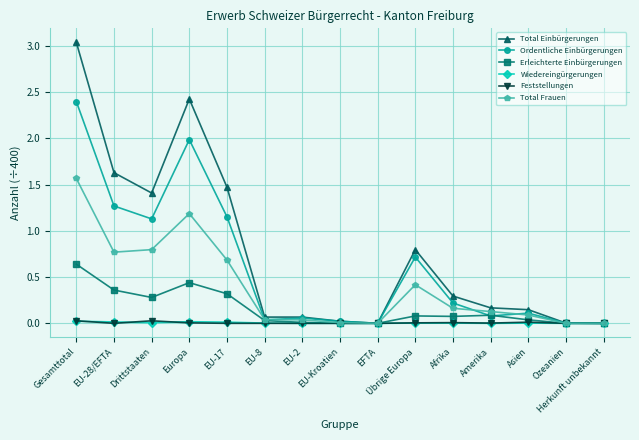

What are all the series names shown in the legend?

Total Einbürgerungen, Ordentliche Einbürgerungen, Erleichterte Einbürgerungen, Wiedereingürgerungen, Feststellungen, Total Frauen